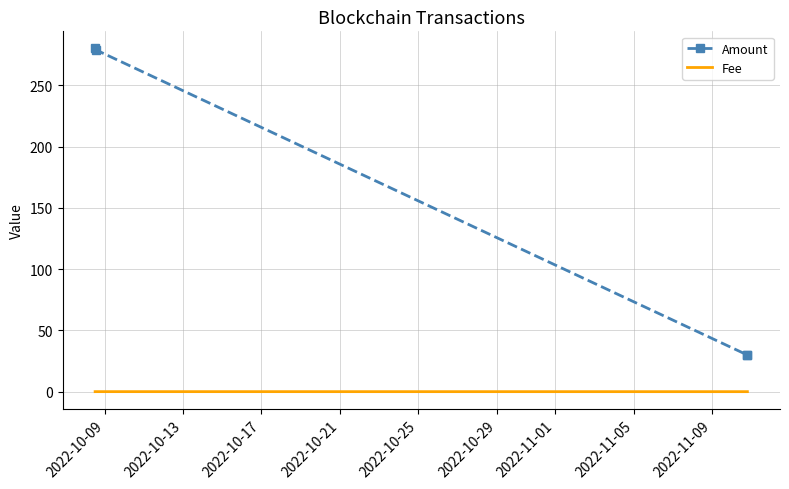

What is the difference between the maximum and minimum values in the Amount series?

250.0